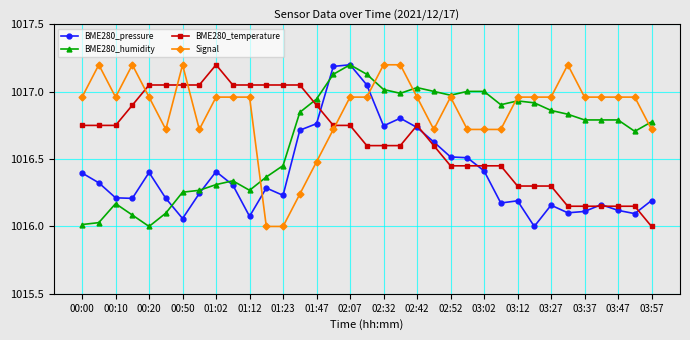

Which series has the largest total across all categories?

Signal